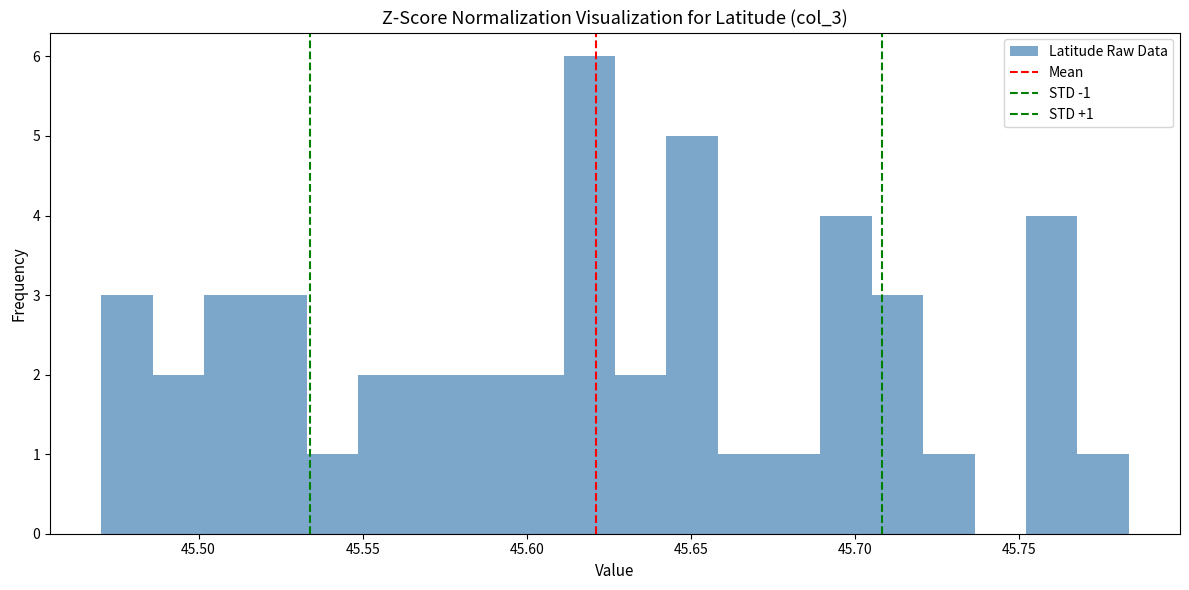

Read against the x-axis, roughly where is the centre of the tallest bar?

45.620